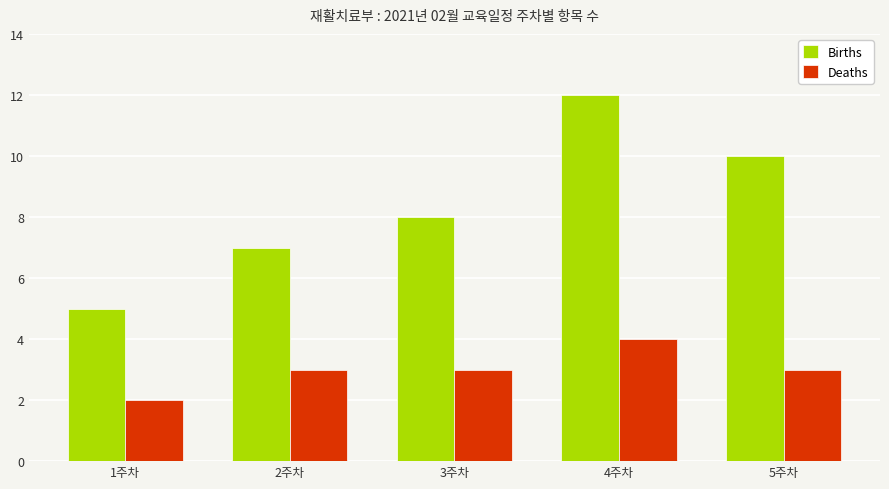

What is the spread (max minus min) of values at 4주차?

8